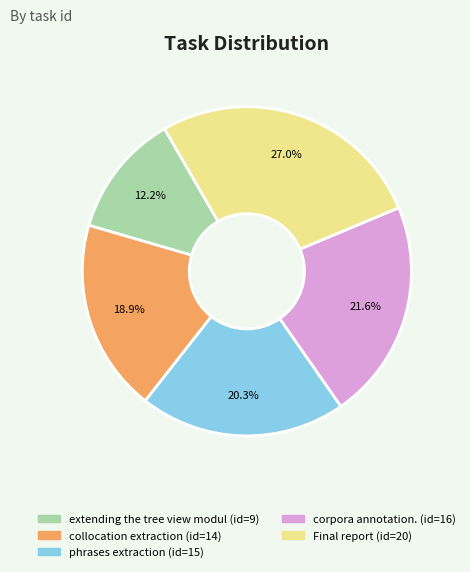

Which category has the biggest portion of the pie?

Final report